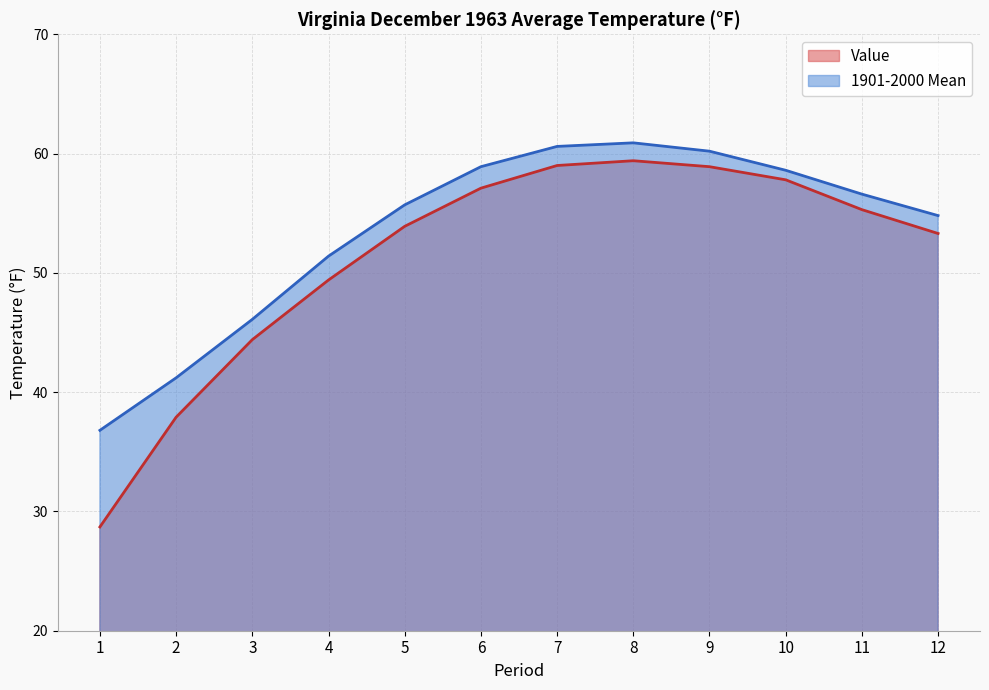

Reading left to right, extract all data points from this chart.

Value: 28.7	37.9	44.4	49.4	53.9	57.1	59.0	59.4	58.9	57.8	55.3	53.3
1901-2000 Mean: 36.8	41.2	46.1	51.4	55.7	58.9	60.6	60.9	60.2	58.6	56.6	54.8